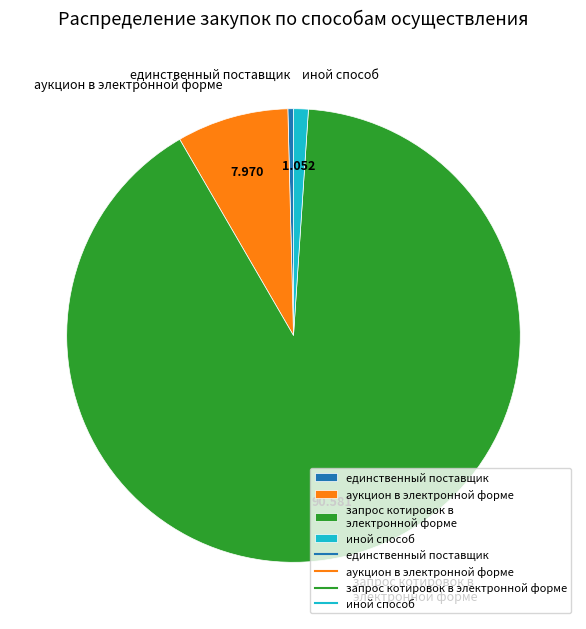

Count the number of slices in the pie.

4